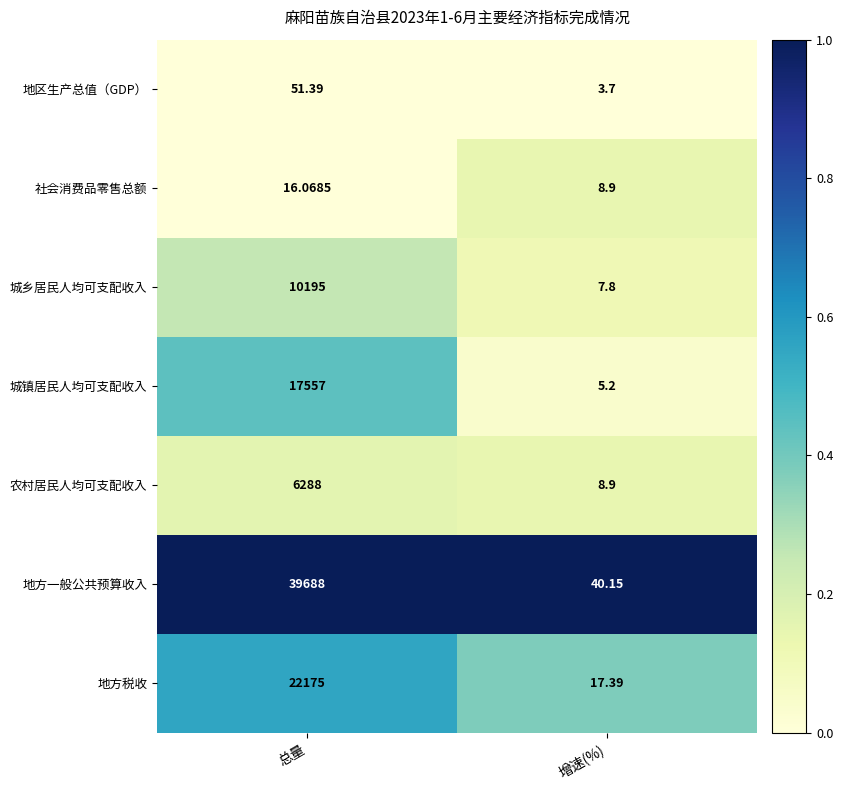

How many data points does each series have?

2